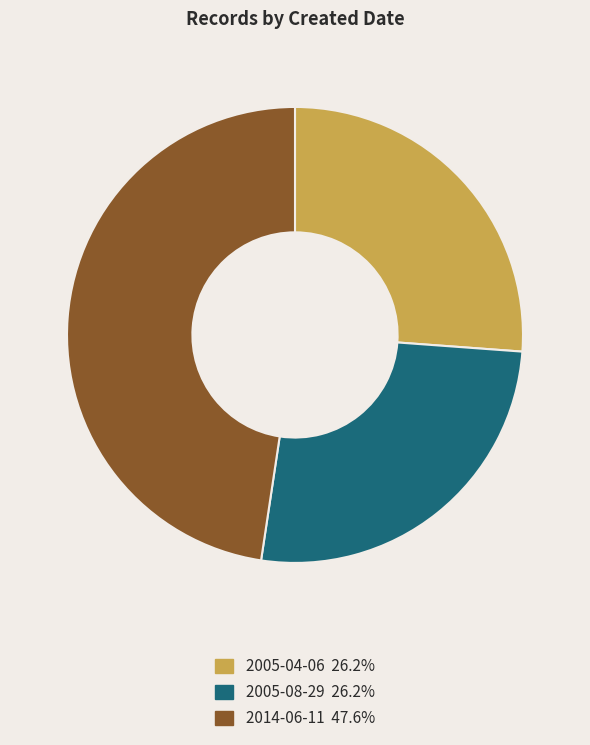

How many slices are in this pie chart?

3